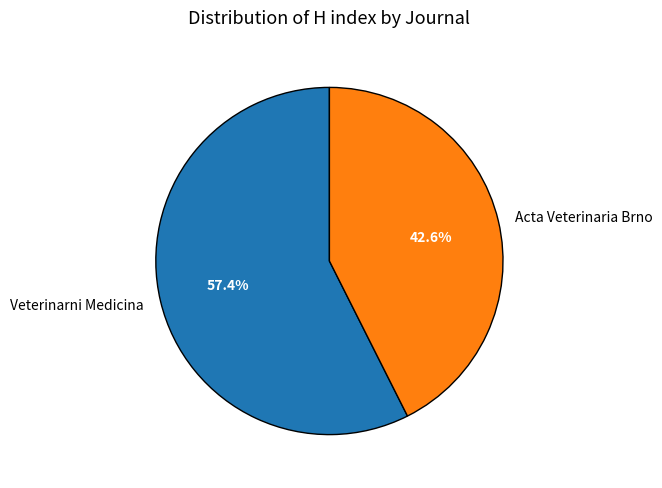

Which category has the smallest portion of the pie?

Acta Veterinaria Brno